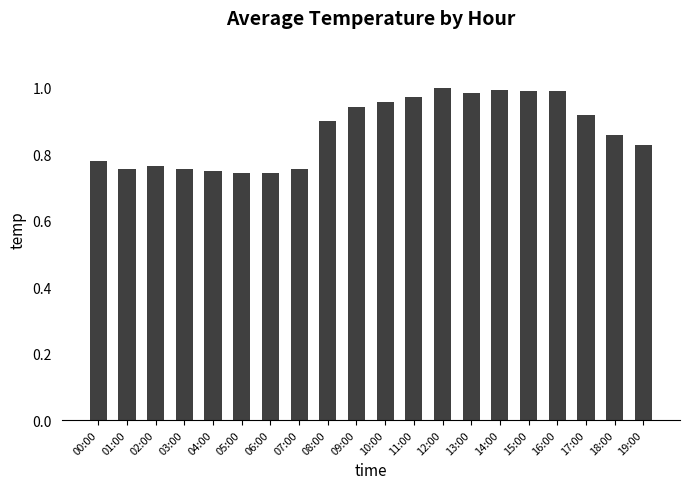

What is the difference between the values at 05:00 and 12:00?

0.3